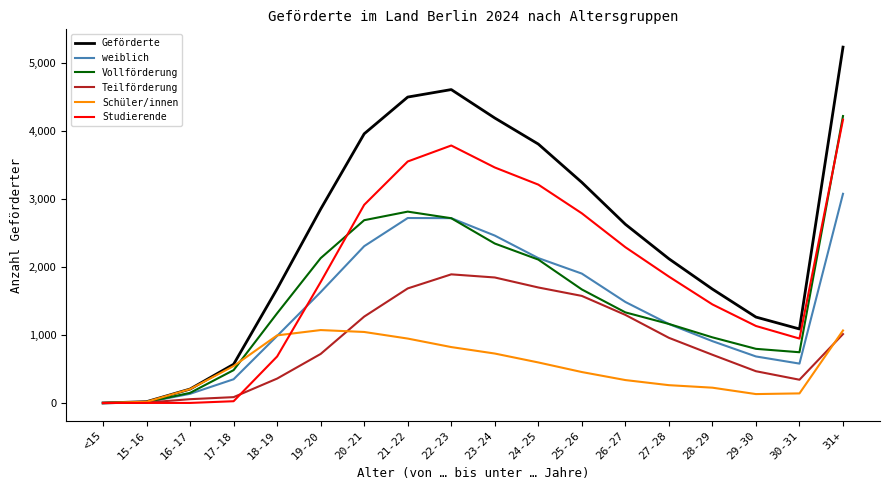

Which series has the widest spread of values?

Geförderte